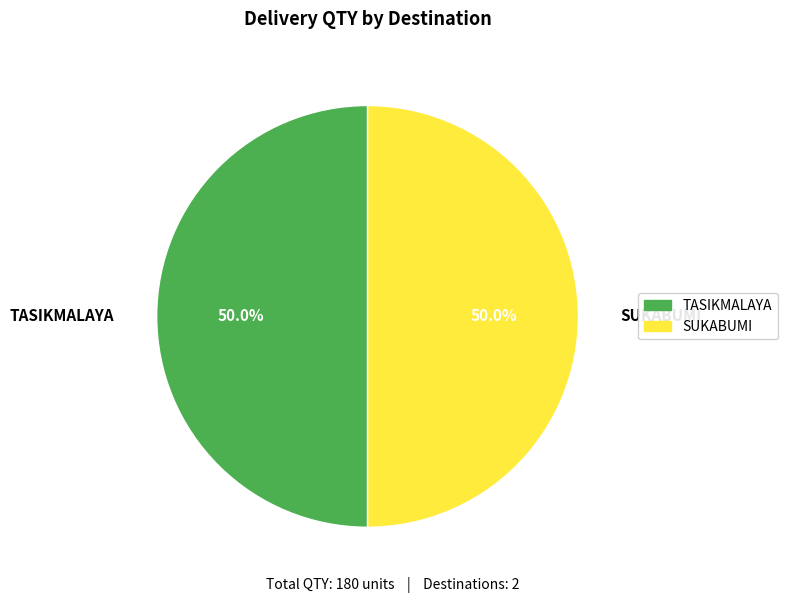

Combined, what portion of the pie is SUKABUMI and TASIKMALAYA?

100.0%